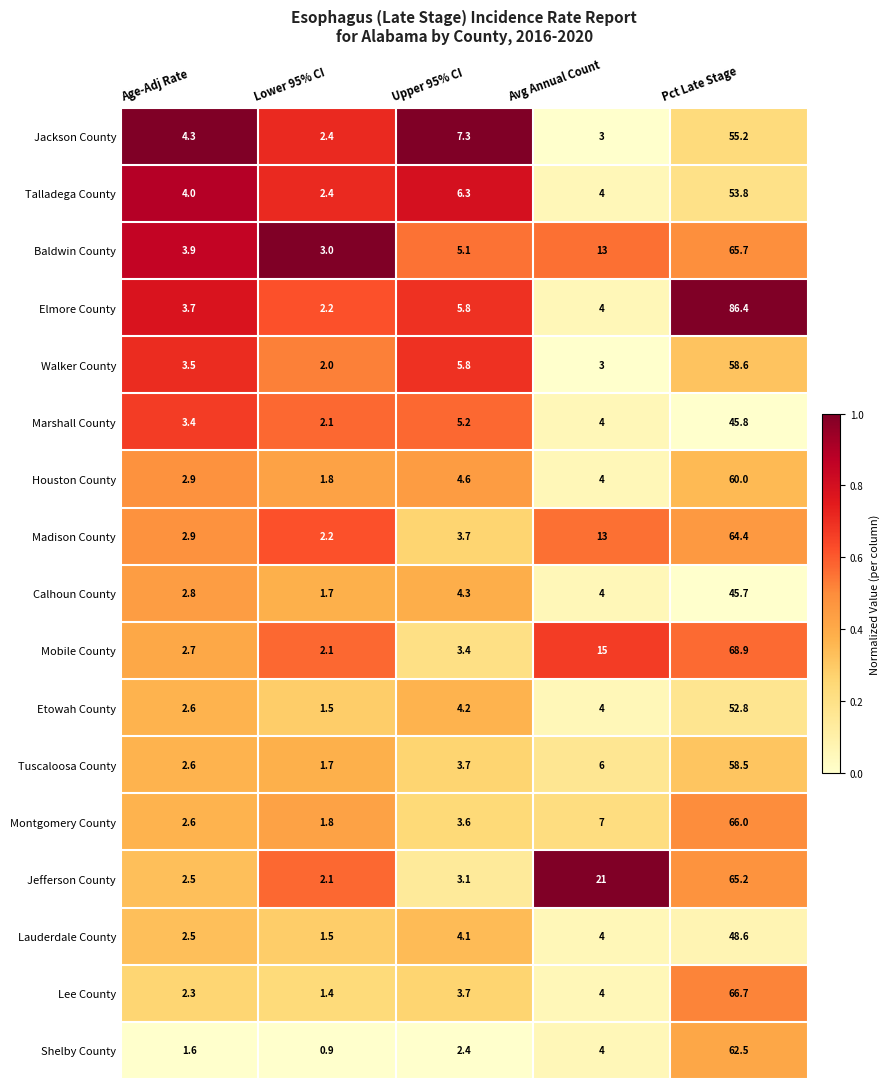

What is the total value across all series at Avg Annual Count?

117.0